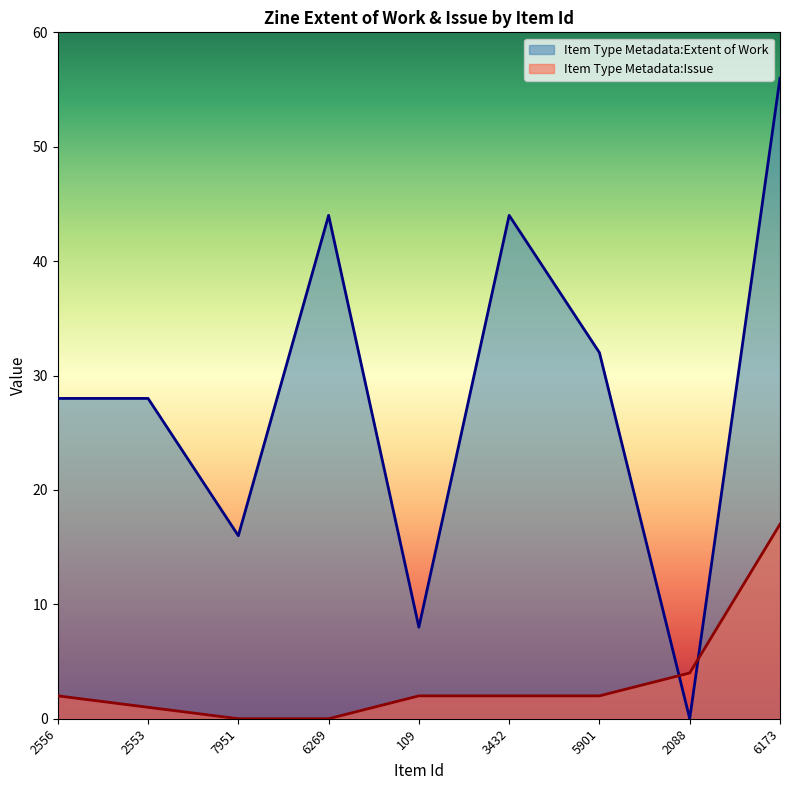

How many distinct data groups are displayed?

2